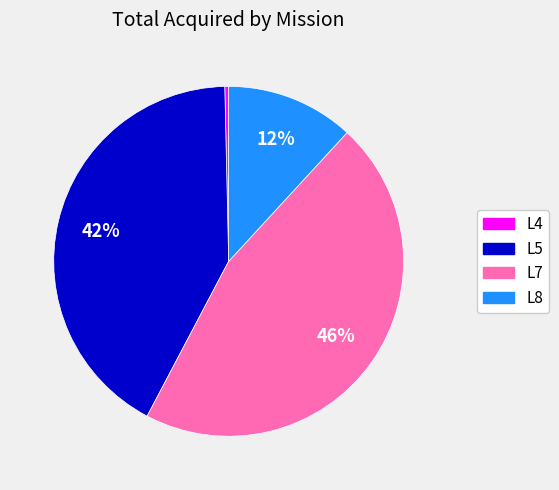

Rank the categories by value from lowest to highest.

L4, L8, L5, L7